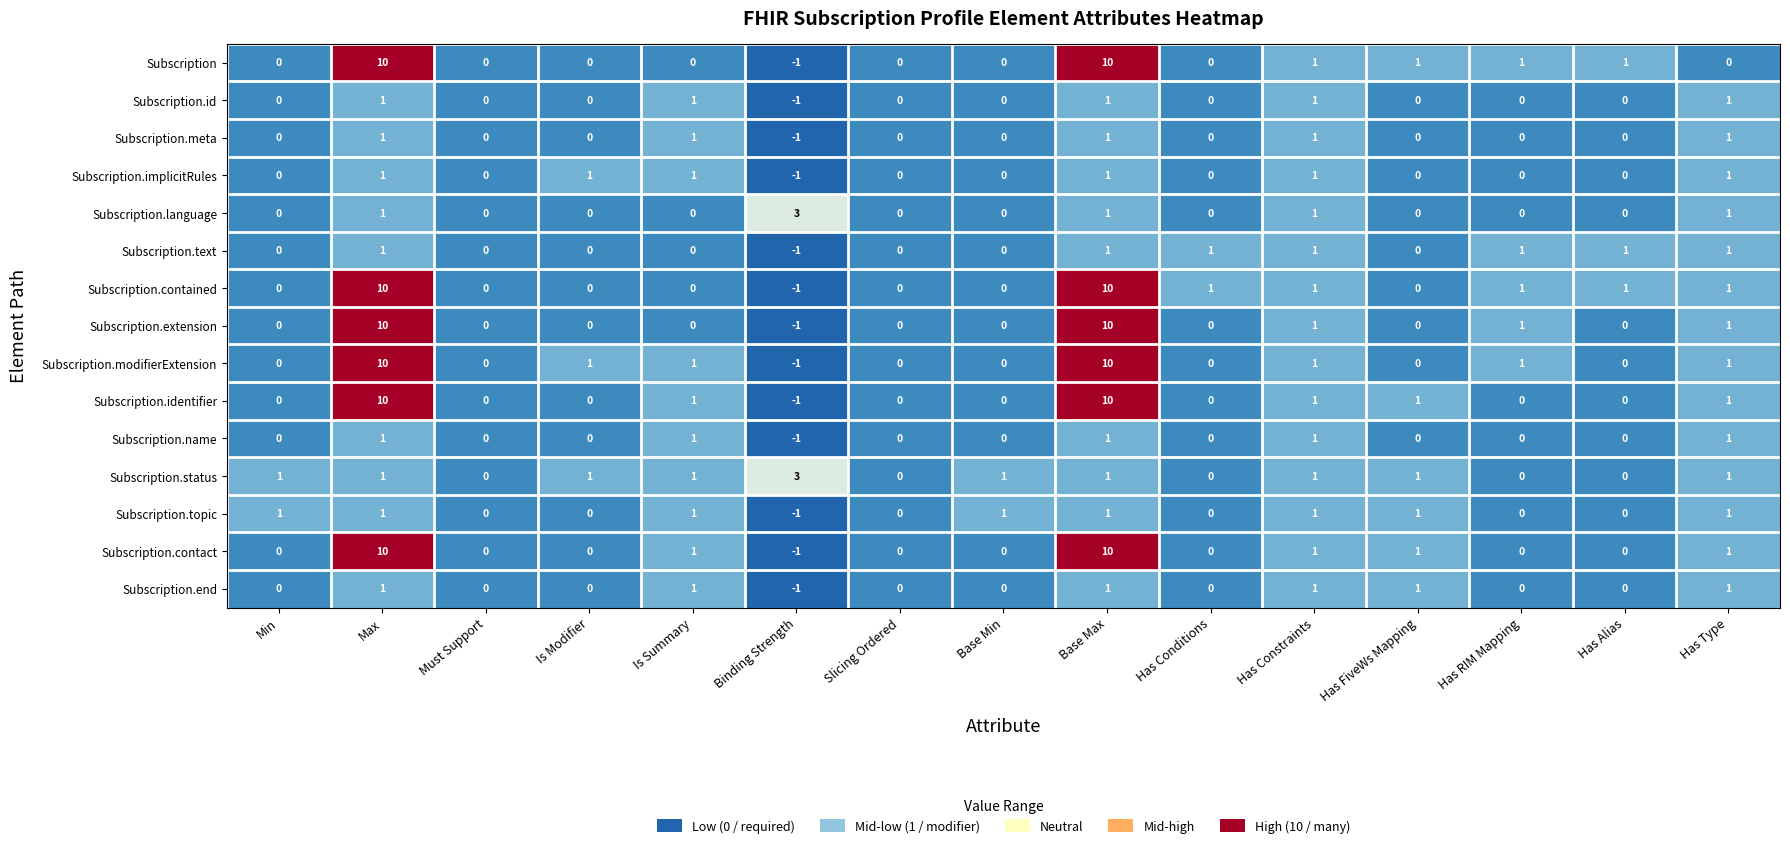

How many Subscription.meta values are between 0 and 1?

14